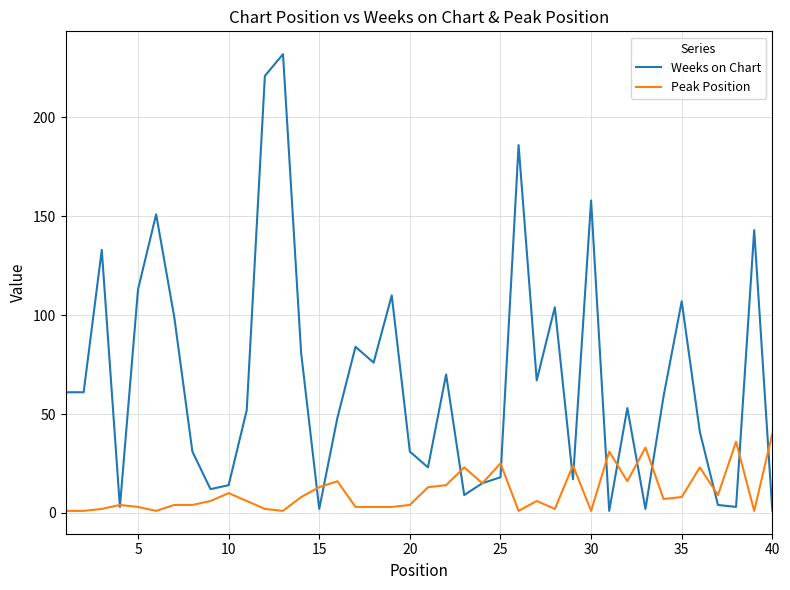

Which series has the largest total across all categories?

Weeks on Chart